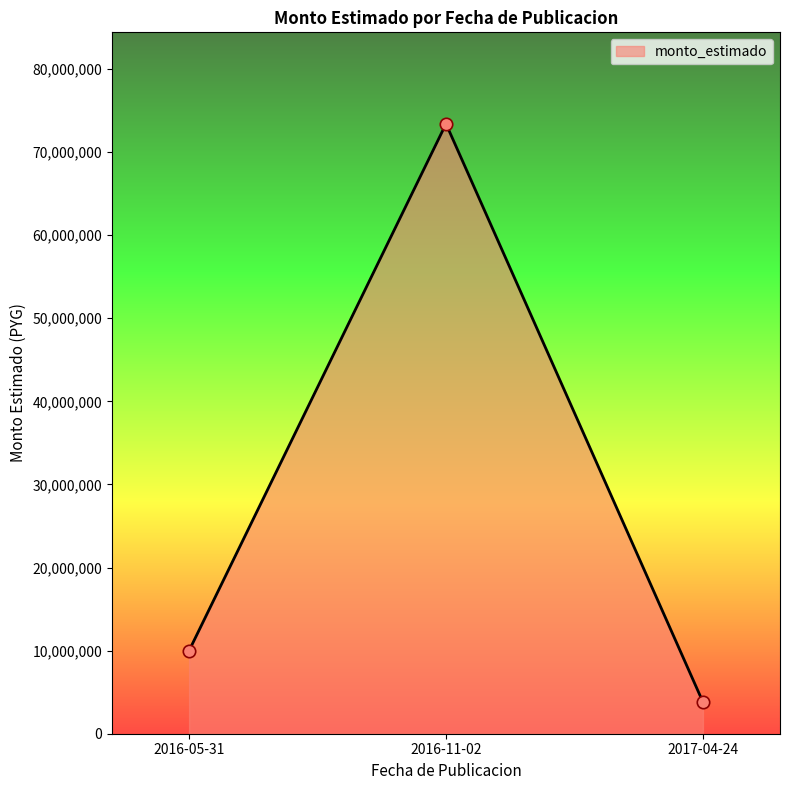

What is the ratio of the value at 2017-04-24 to the value at 2016-11-02?

0.1